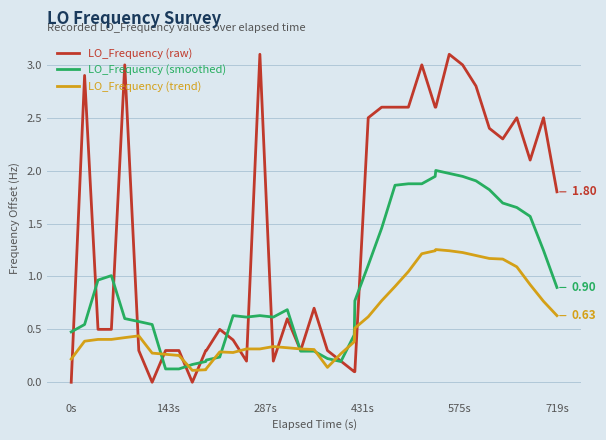

After their last crossing, which series has the higher values: LO_Frequency (smoothed) or LO_Frequency (raw)?

LO_Frequency (raw)